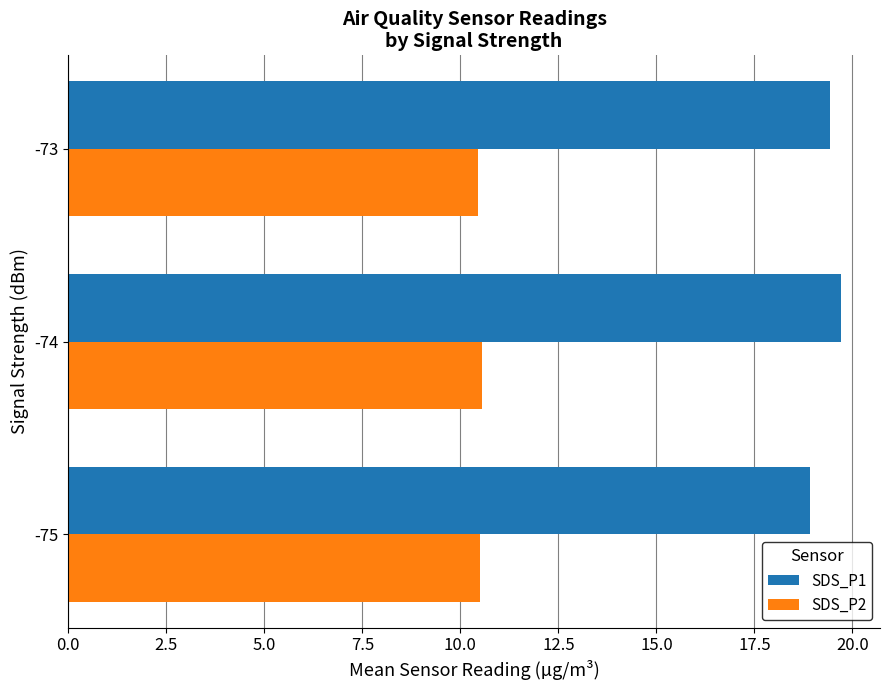

Count the SDS_P2 values in the range 10 to 11.

3